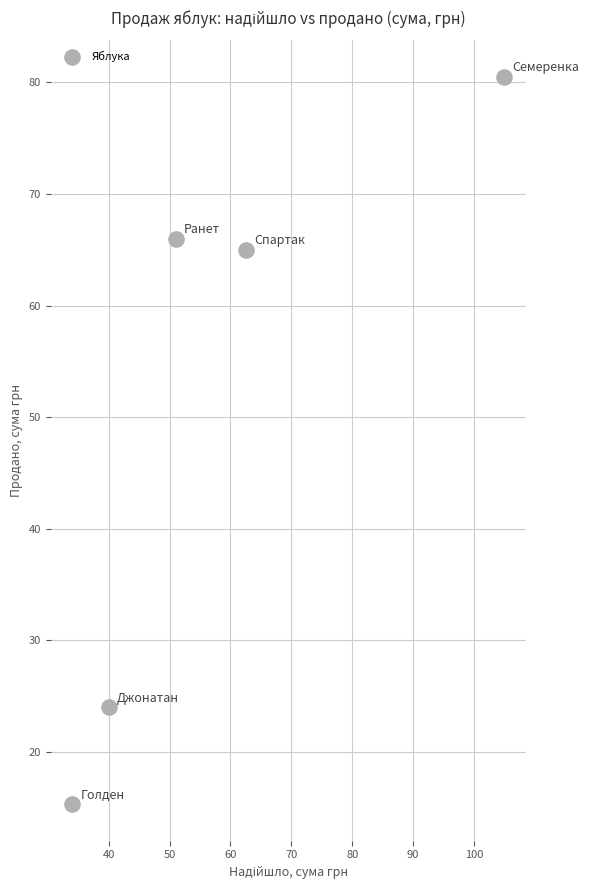

What is the range of Y values (max minus min)?

65.2